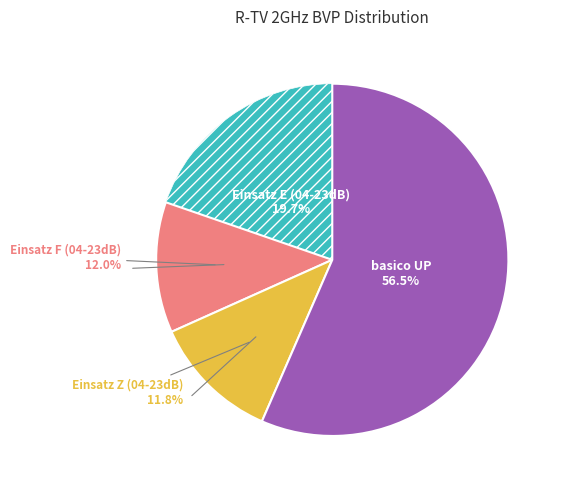

To the nearest percent, what is the difference between the largest and smallest slice percentages?

45%